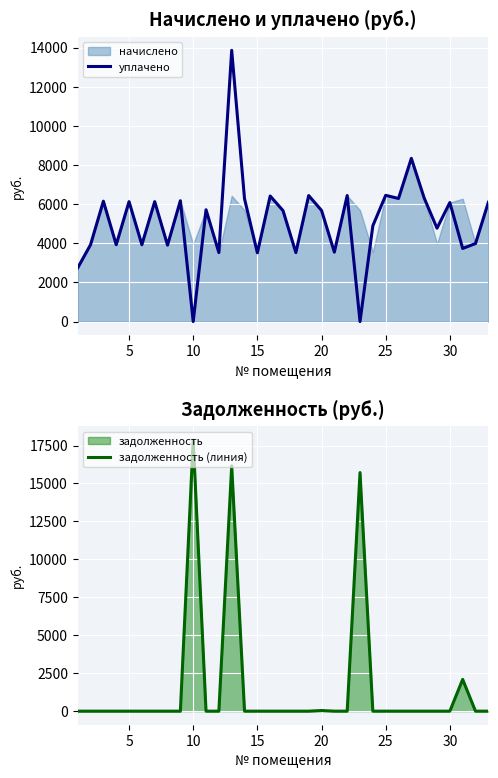

After their last crossing, which series has the higher values: задолженность (линия) or уплачено?

уплачено